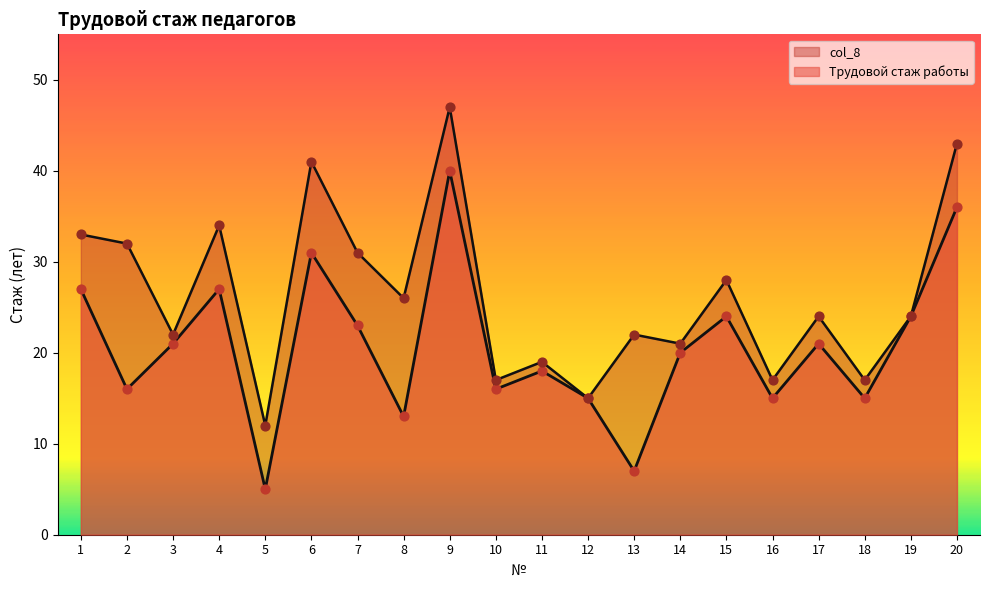

At which category is the sum across all series the highest?

9